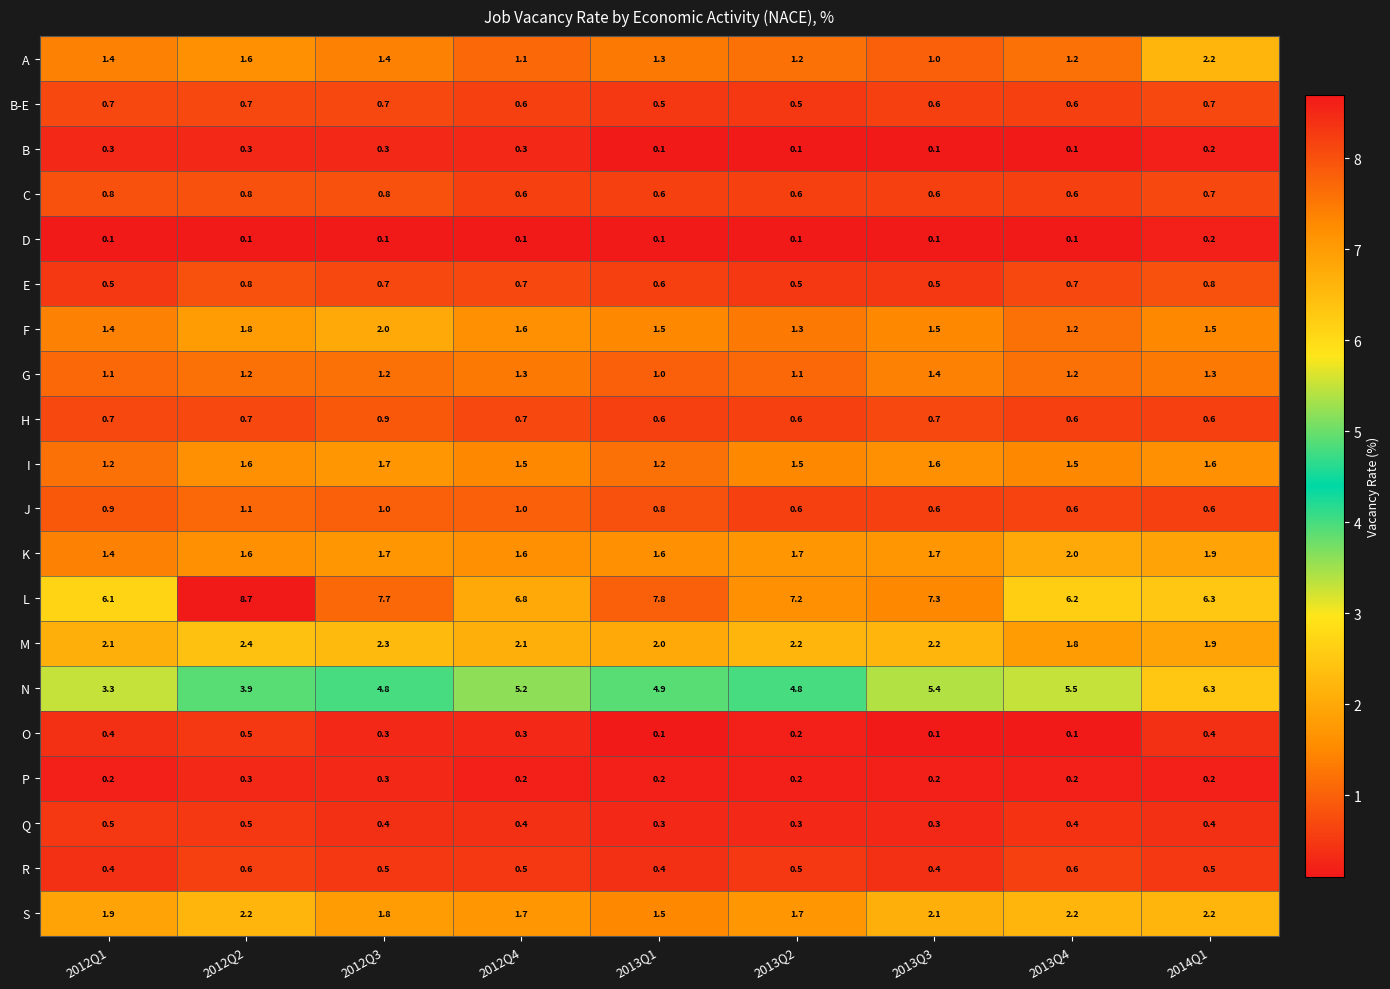

Which label corresponds to the largest value in the chart?

2012Q2